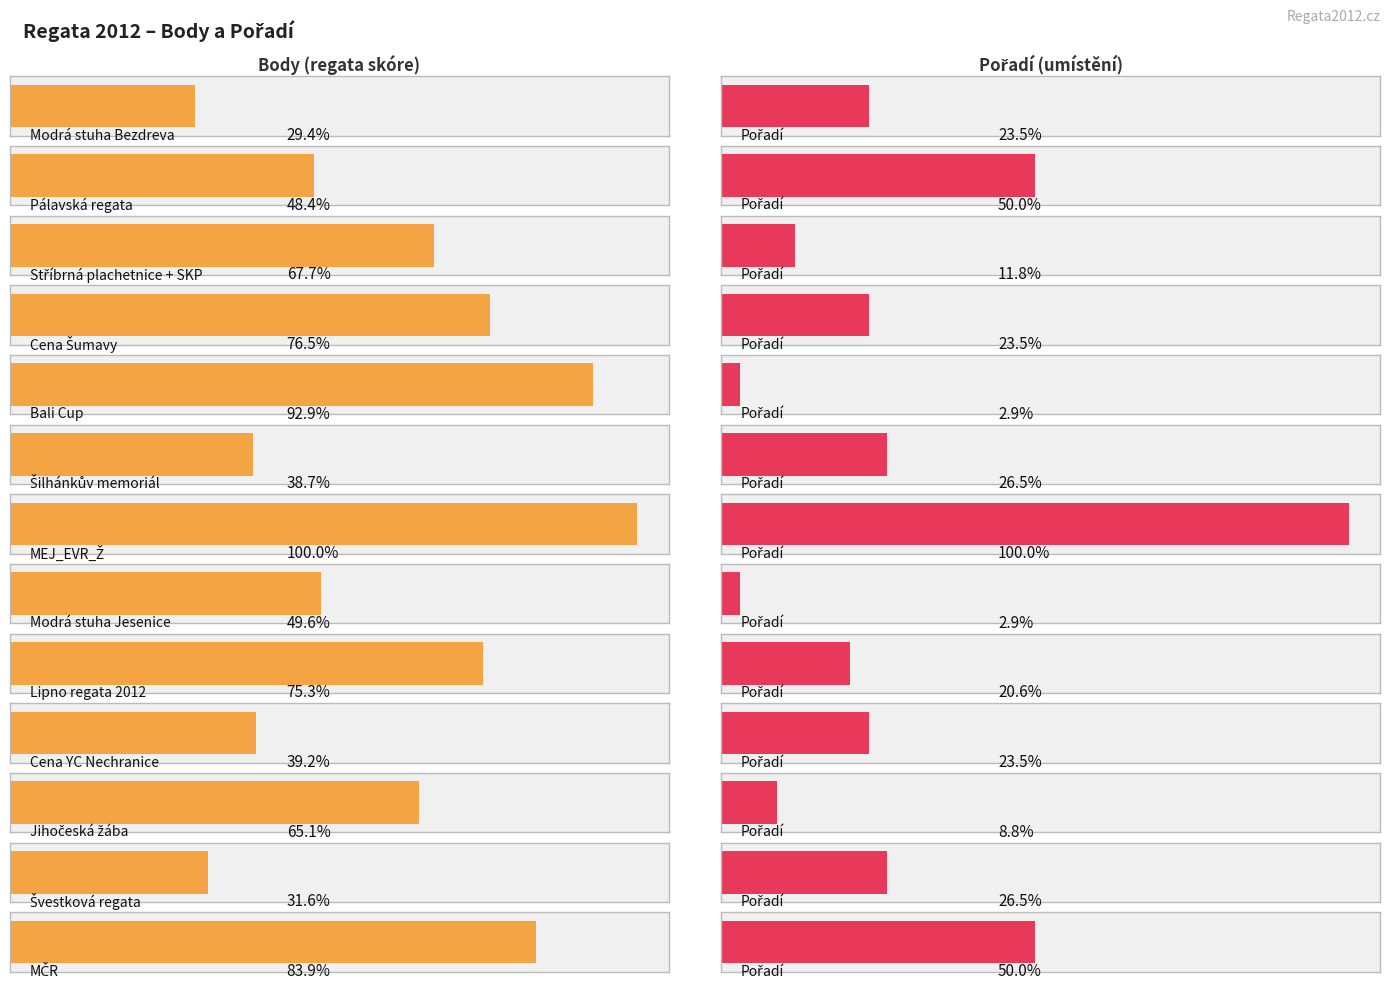

Reading left to right, list all the values displayed in this chart.

Body: Modrá stuha Bezdreva=1122	Pálavská regata=1846	Stříbrná plachetnice + SKP=2580	Cena Šumavy=2918	Bali Cup=3541	Šilhánkův memoriál=1476	MEJ_EVR_Ž=3813	Modrá stuha Jesenice=1892	Lipno regata 2012=2873	Cena YC Nechranice=1496	Jihočeská žába=2484	Švestková regata=1206	MČR=3200
Pořadí: Modrá stuha Bezdreva=8	Pálavská regata=17	Stříbrná plachetnice + SKP=4	Cena Šumavy=8	Bali Cup=1	Šilhánkův memoriál=9	MEJ_EVR_Ž=34	Modrá stuha Jesenice=1	Lipno regata 2012=7	Cena YC Nechranice=8	Jihočeská žába=3	Švestková regata=9	MČR=17